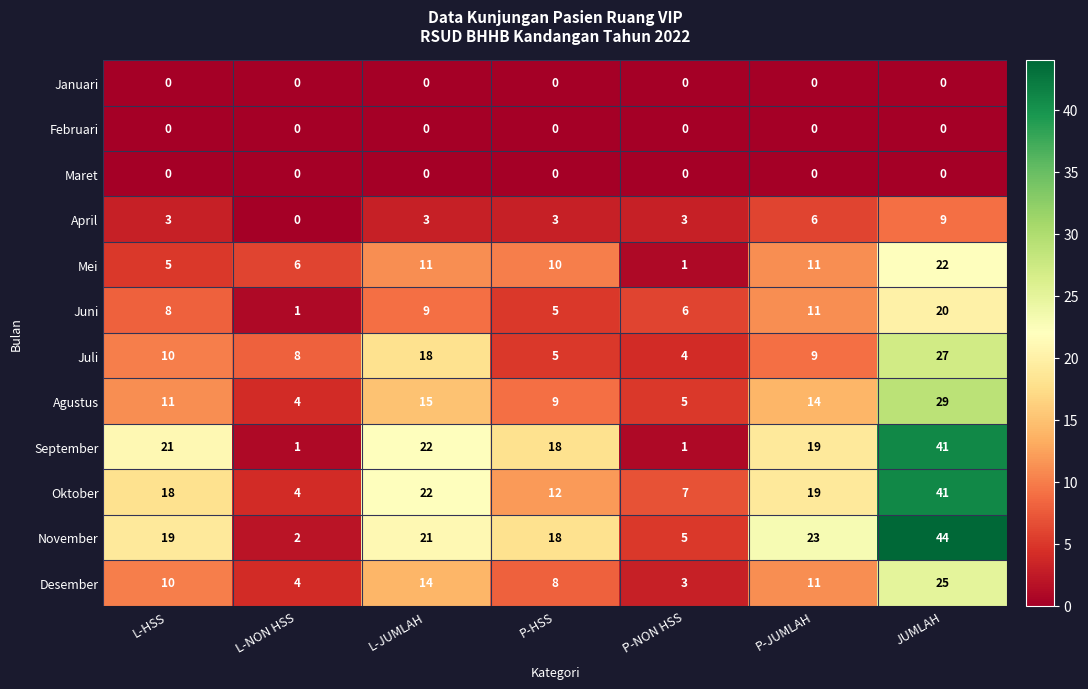

How many series are shown in this chart?

12